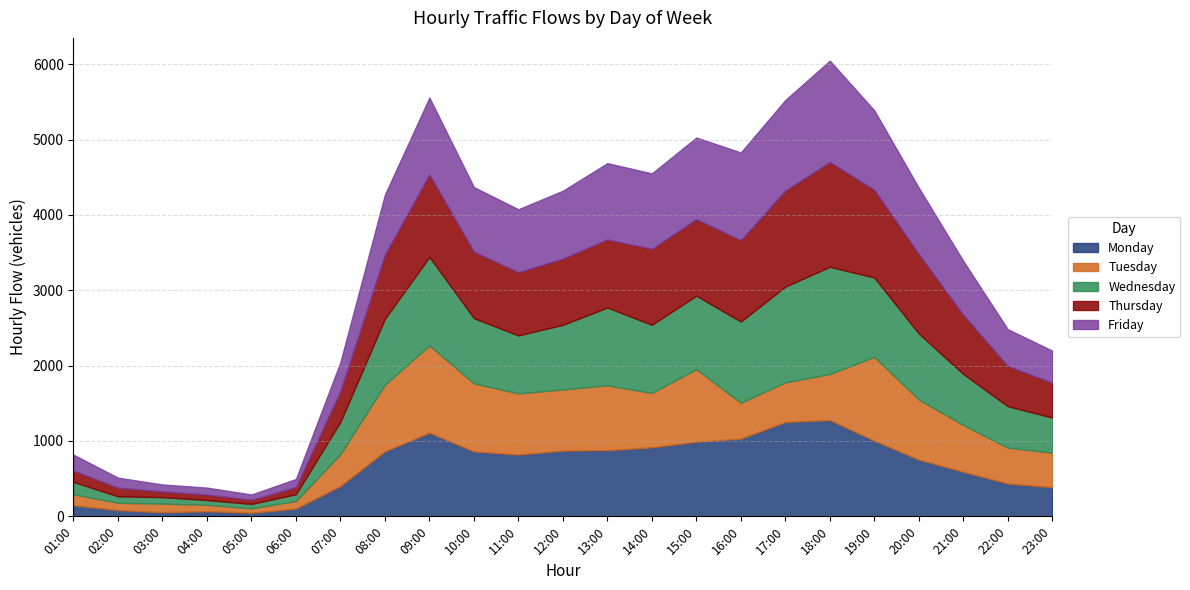

Between 10:00 and 22:00, which is larger?

10:00